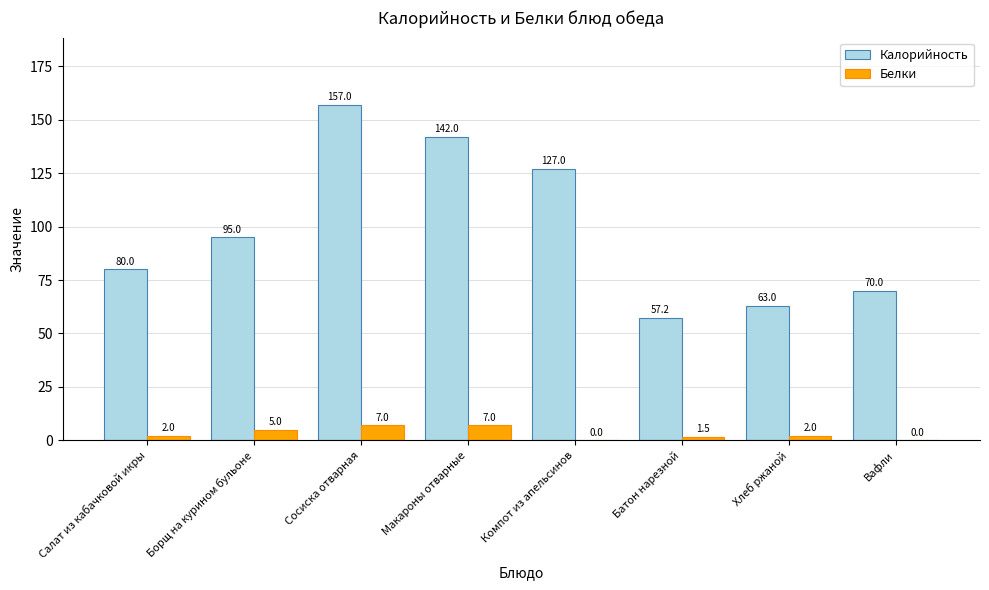

Are the bars horizontal?

No